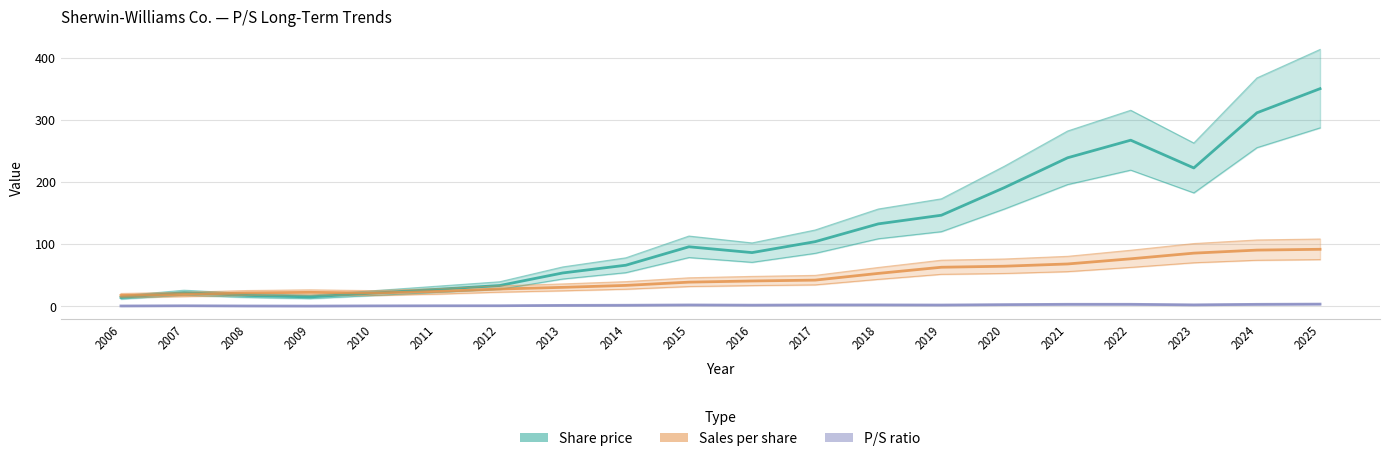

How many distinct data groups are displayed?

3